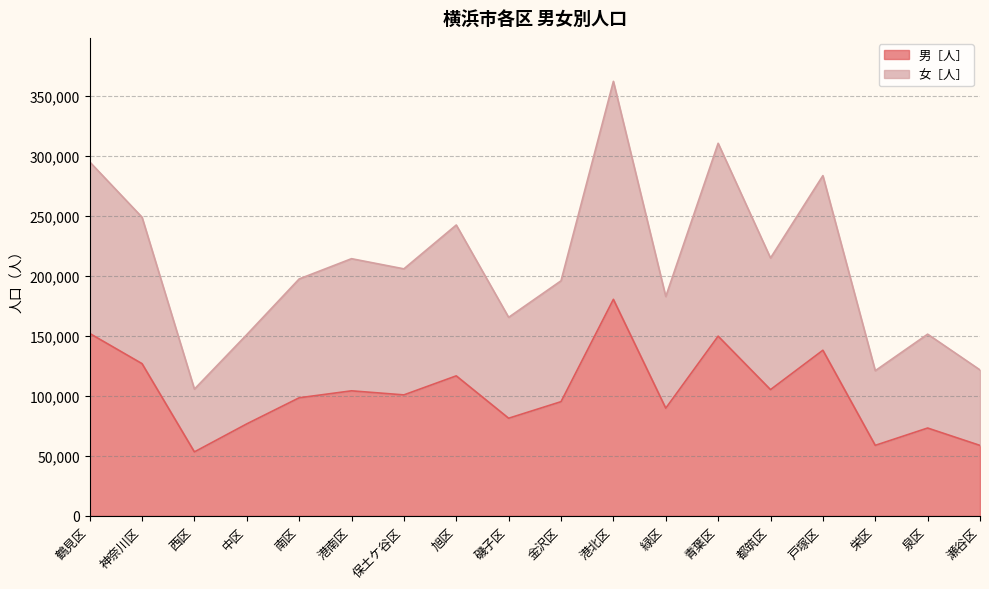

What is the difference between the 女［人］ values at 磯子区 and 神奈川区?

83428